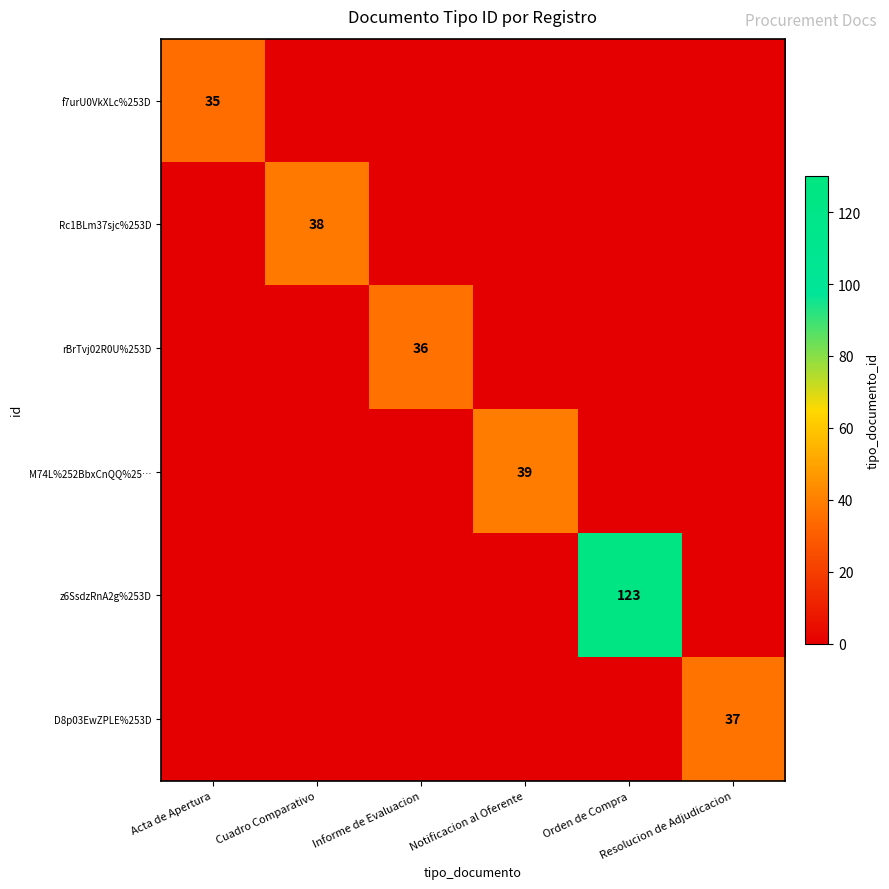

Which series changed the most between Cuadro Comparativo and Resolucion de Adjudicacion?

Rc1BLm37sjc%253D